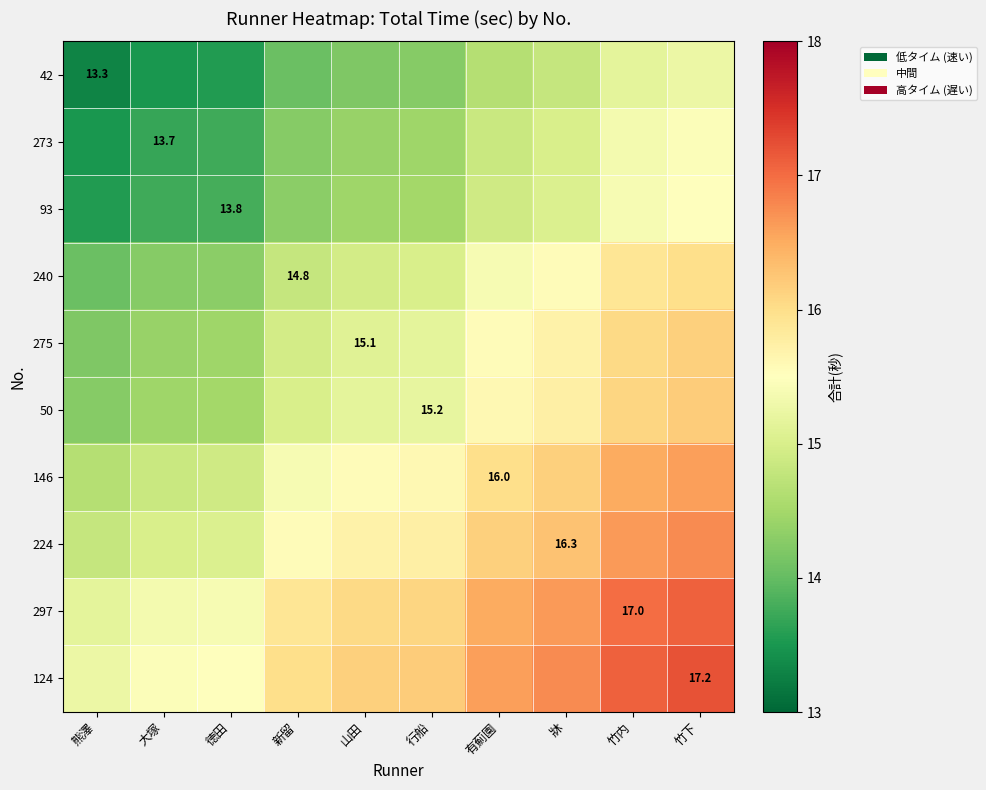

Between 牀 and 竹下, which series saw the biggest shift?

146